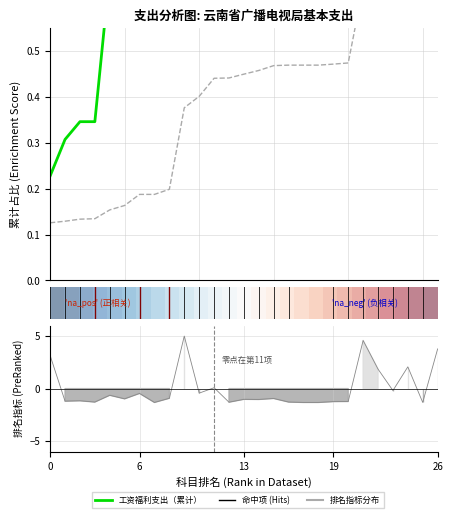

The value of 工资福利支出（累计） at 22 is 1.0. True or false?

True